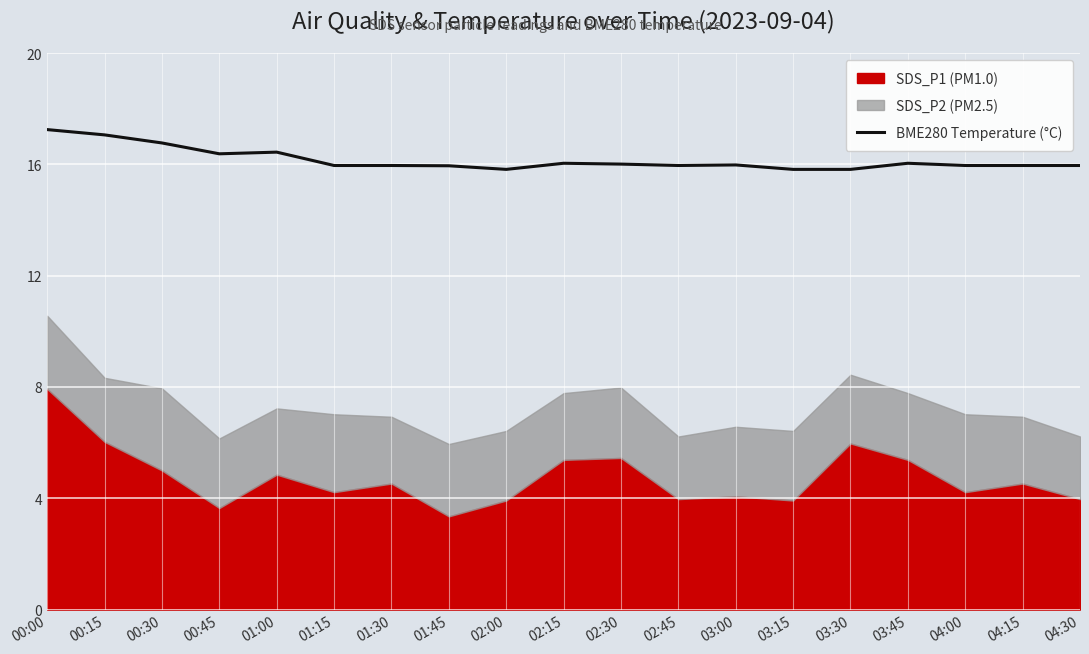

What is the sum of all values?

307.1